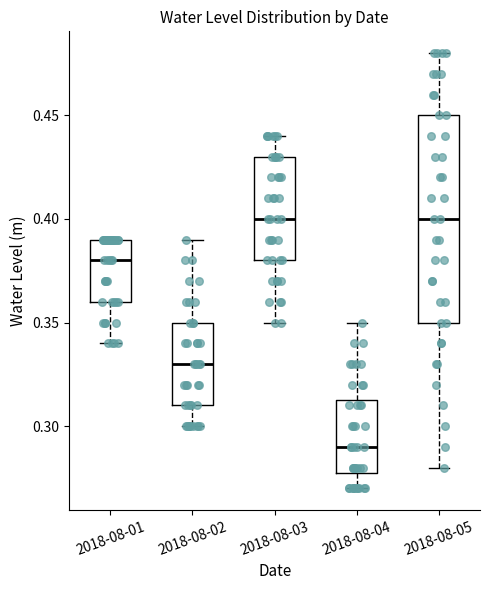

Where is the lower edge of the box for 2018-08-05 on the y-axis? The values are not printed on the chart, so give them approximately, as read against the axis.

0.350